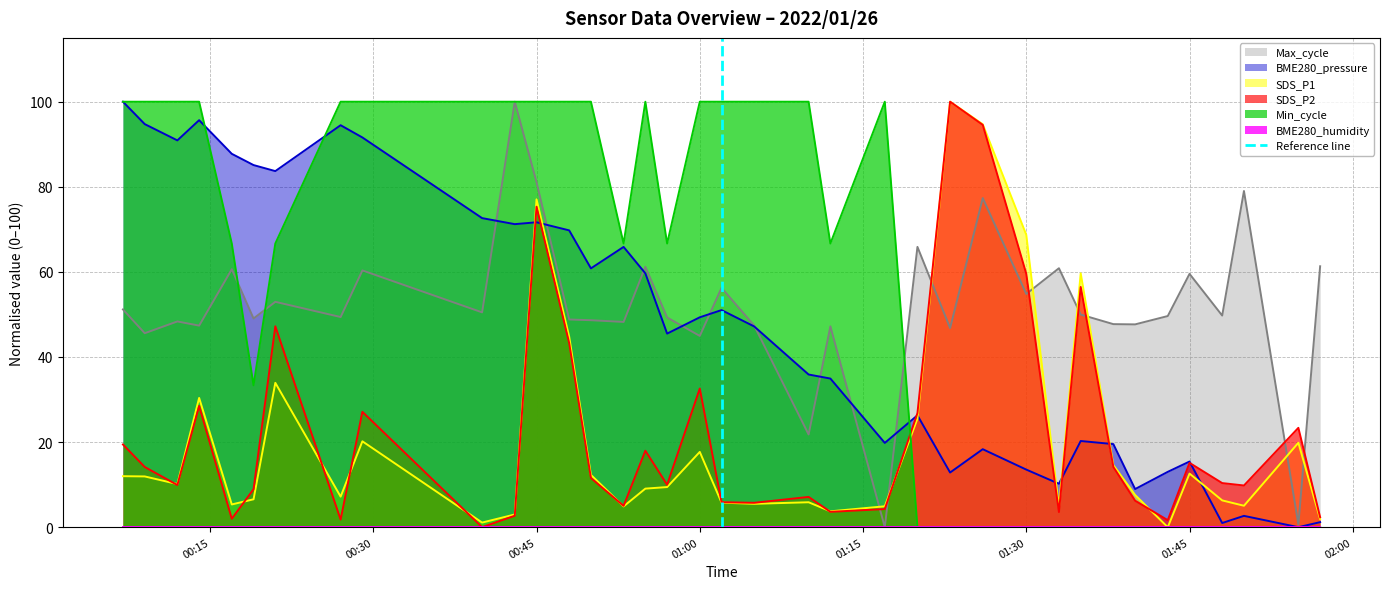

At which category does the chart reach its minimum across all series?

00:15